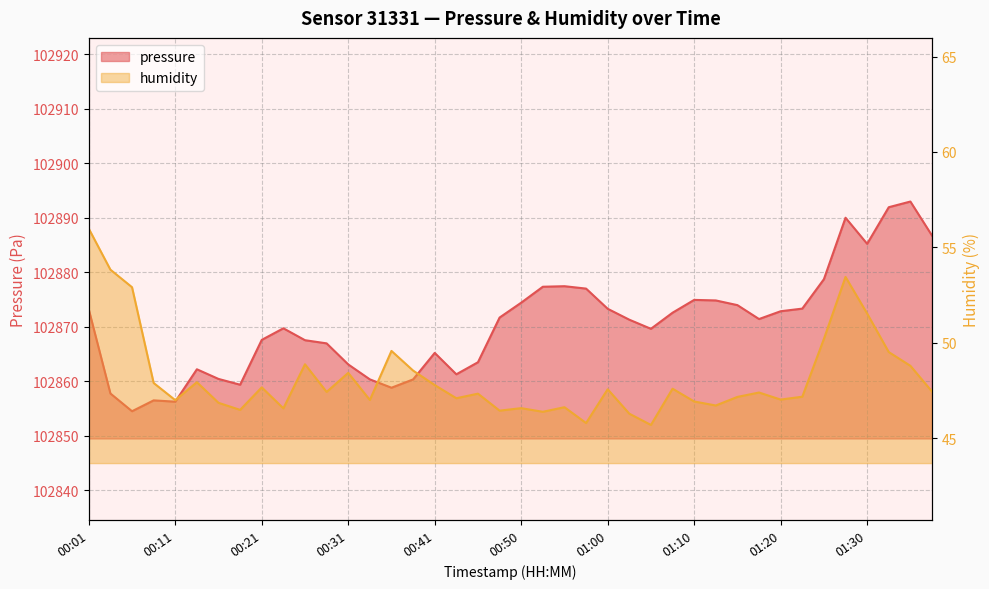

At which label does humidity reach its peak?

00:01